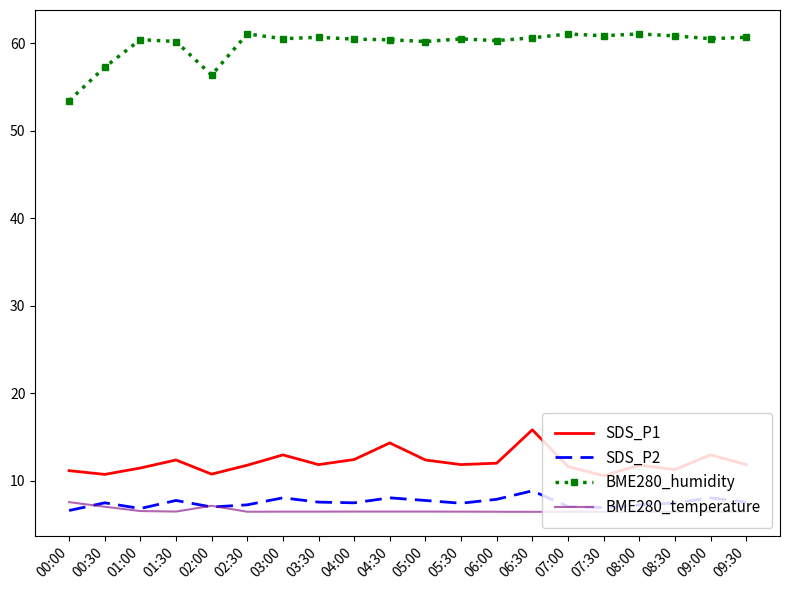

True or false: BME280_humidity and SDS_P1 intersect in this chart.

False